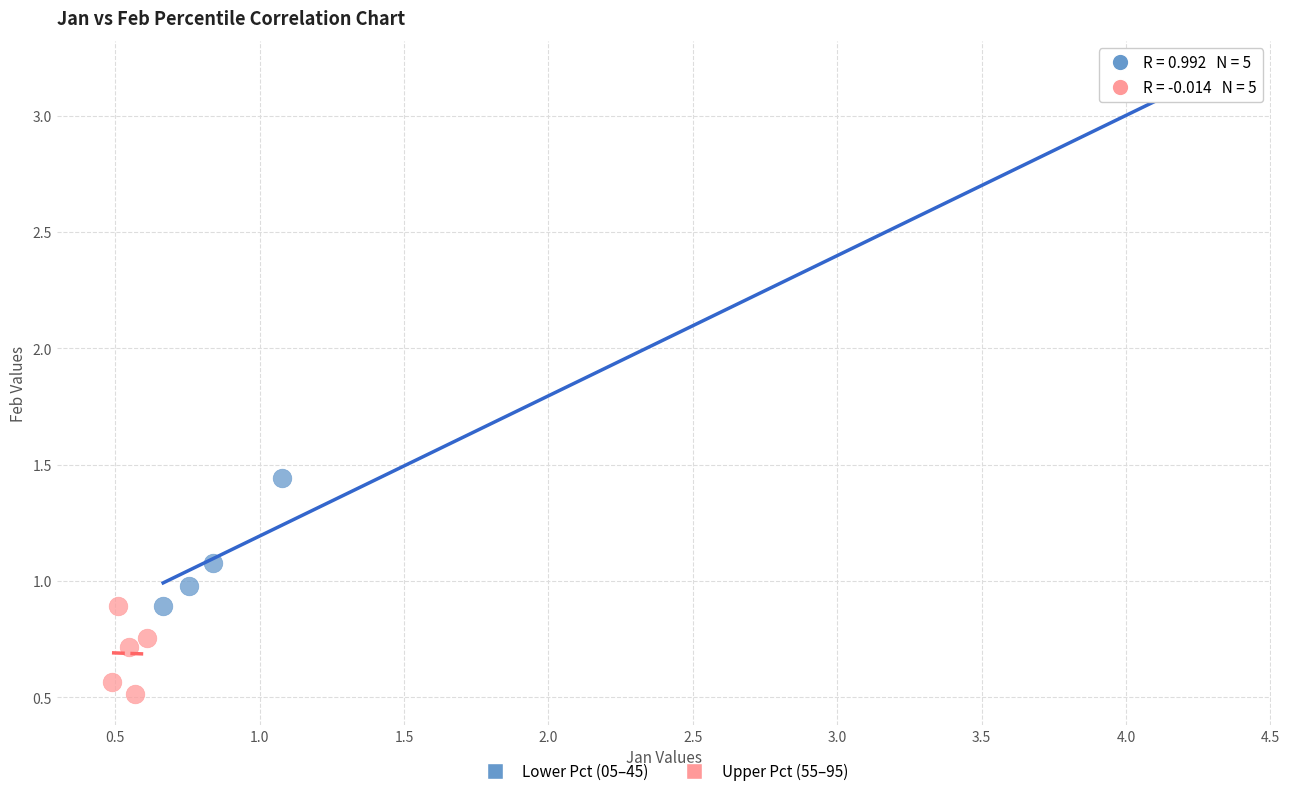

Which series reaches the maximum Y coordinate?

Lower Pct (05–45)